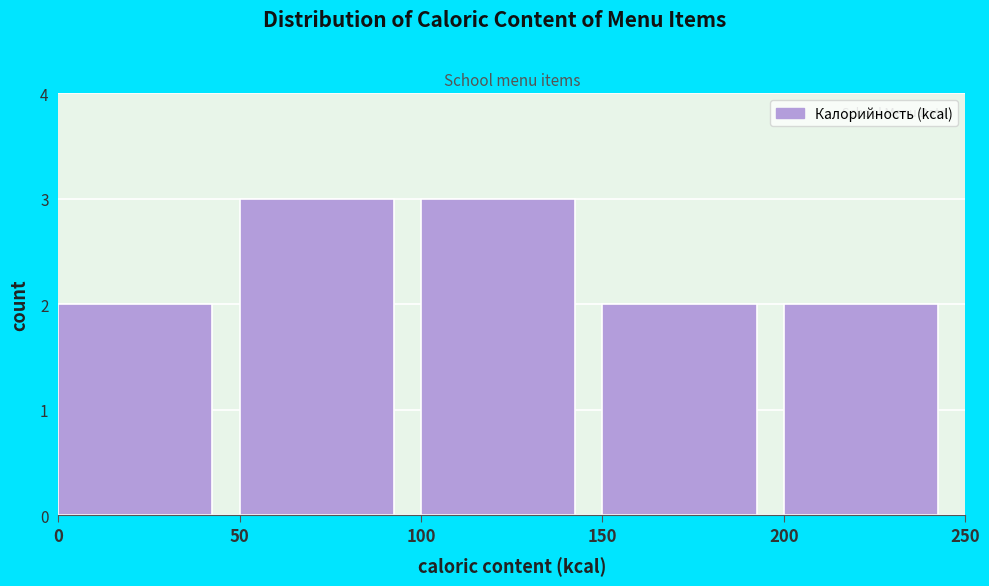

How tall is the bar that spans 50 to 100 on the x-axis? The values are not printed on the chart, so give them approximately, as read against the axis.

3